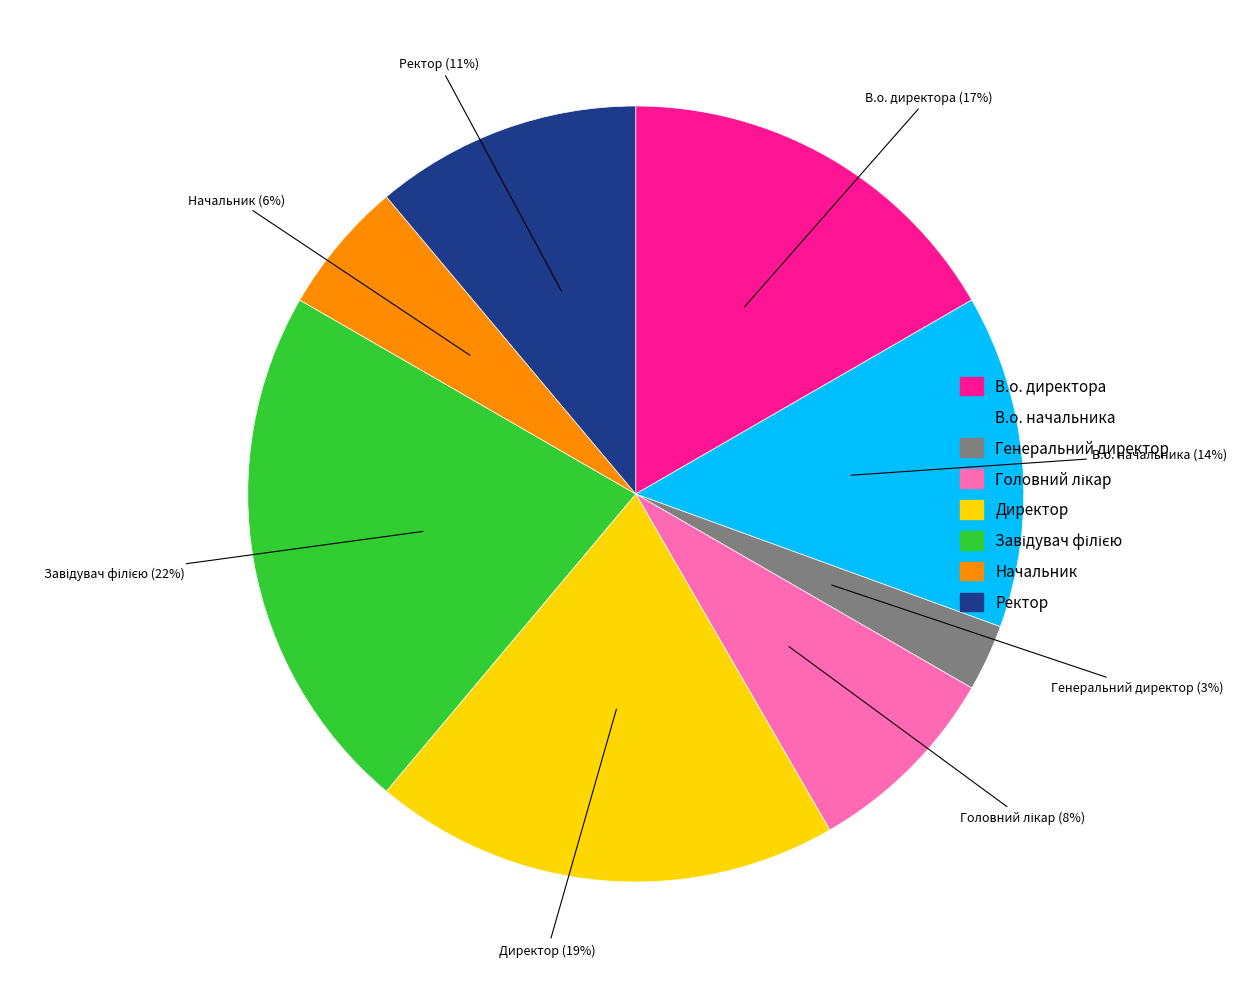

What percentage is the Начальник slice, to the nearest percent?

6%